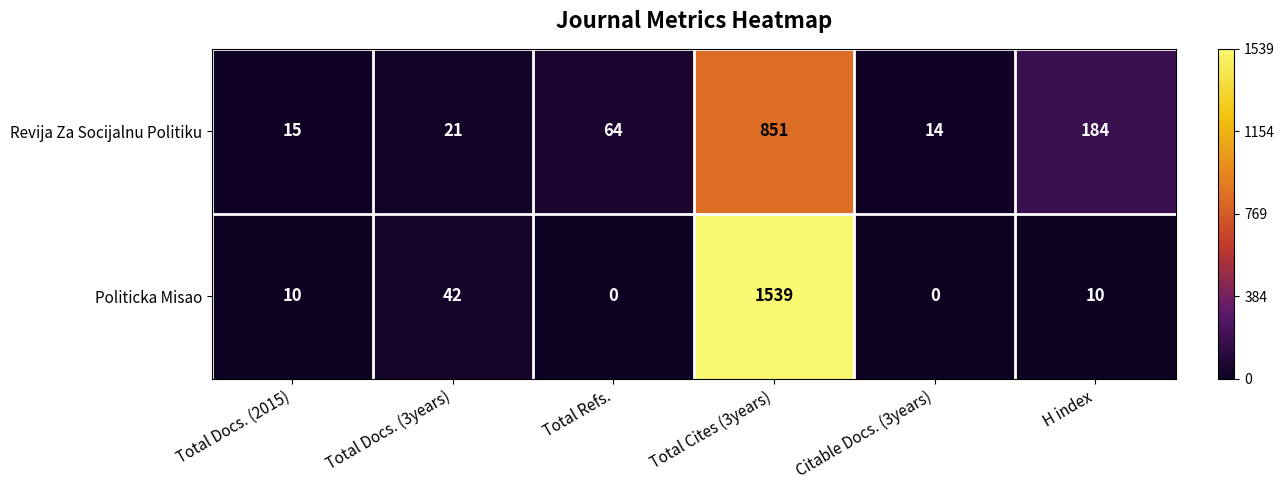

True or false: Revija Za Socijalnu Politiku has a value of 21 at Total Docs. (2015).

False